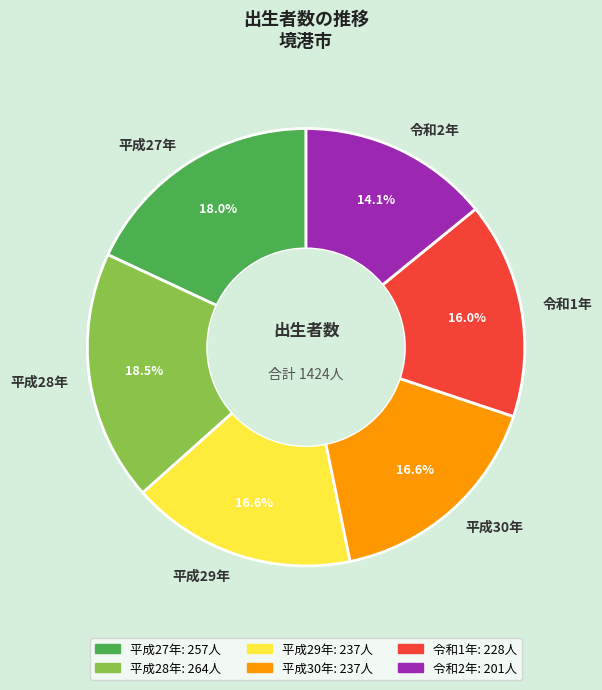

The 令和2年 slice represents 14% of the pie. True or false?

True